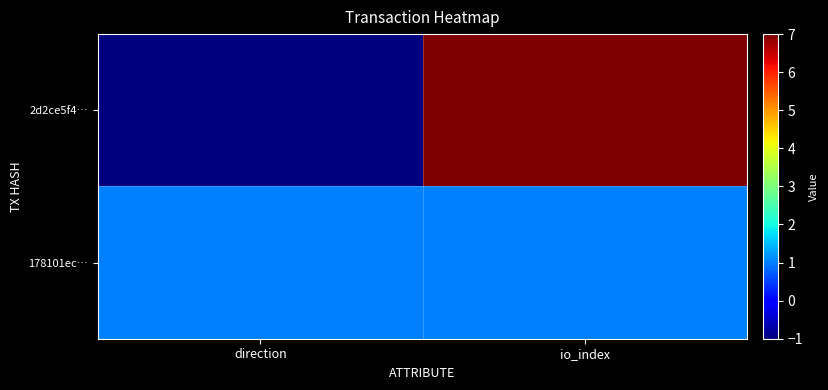

Which series has the widest spread of values?

2d2ce5f4…